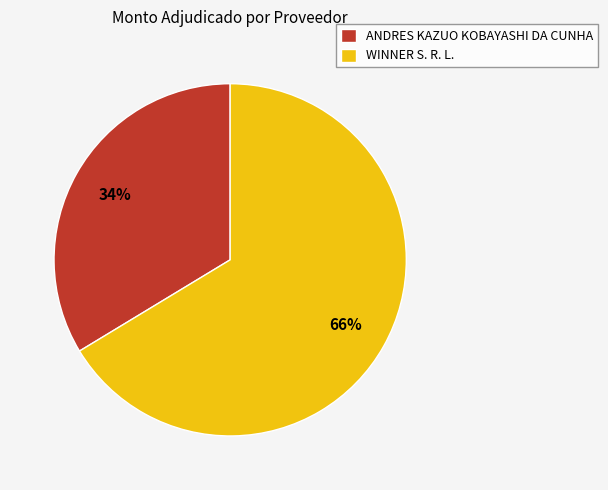

Is the sum of WINNER S. R. L. and ANDRES KAZUO KOBAYASHI DA CUNHA greater than half?

Yes